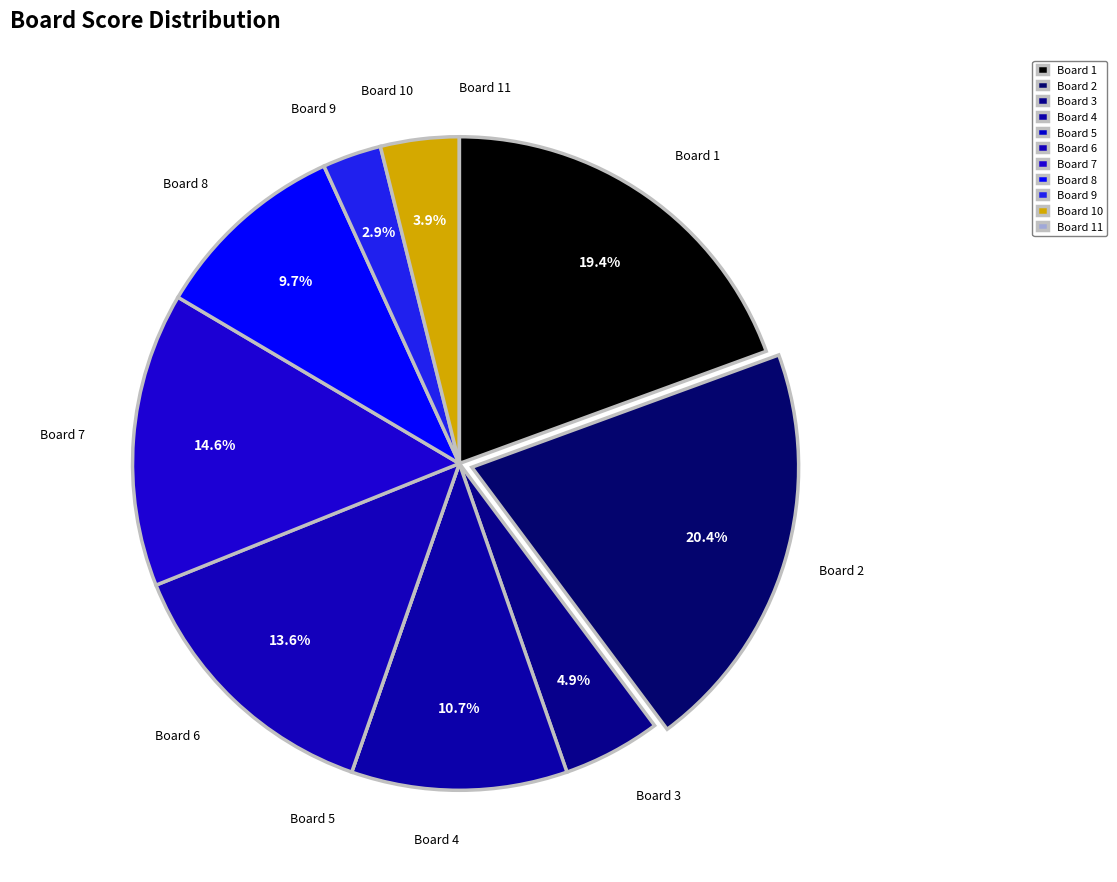

Is there a majority slice in this chart?

No